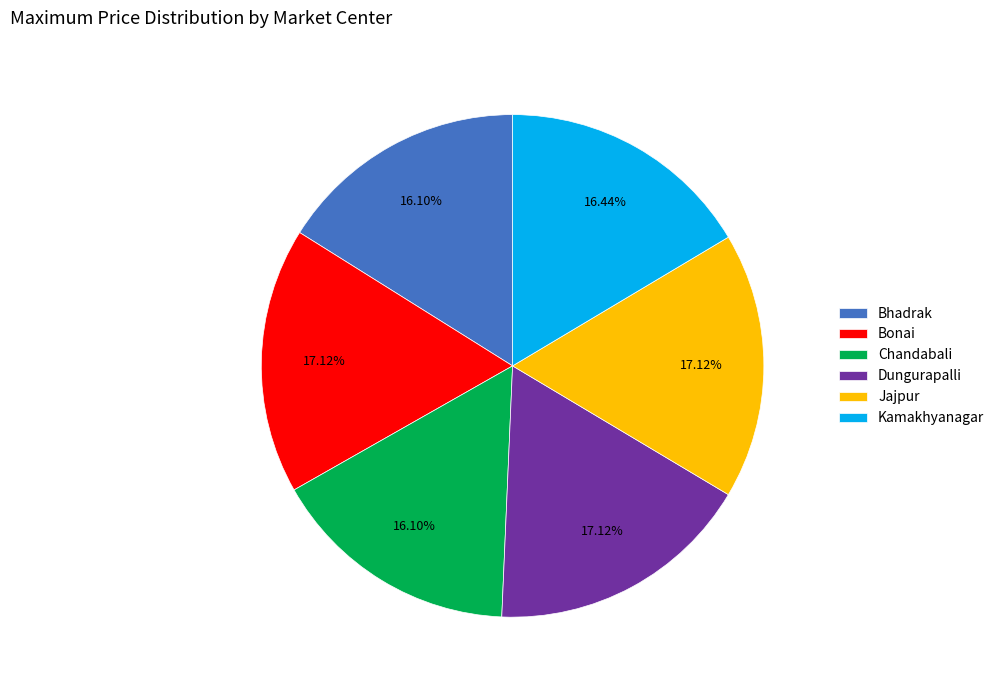

To the nearest percent, what is the difference between the Dungurapalli and Kamakhyanagar slice percentages?

1%